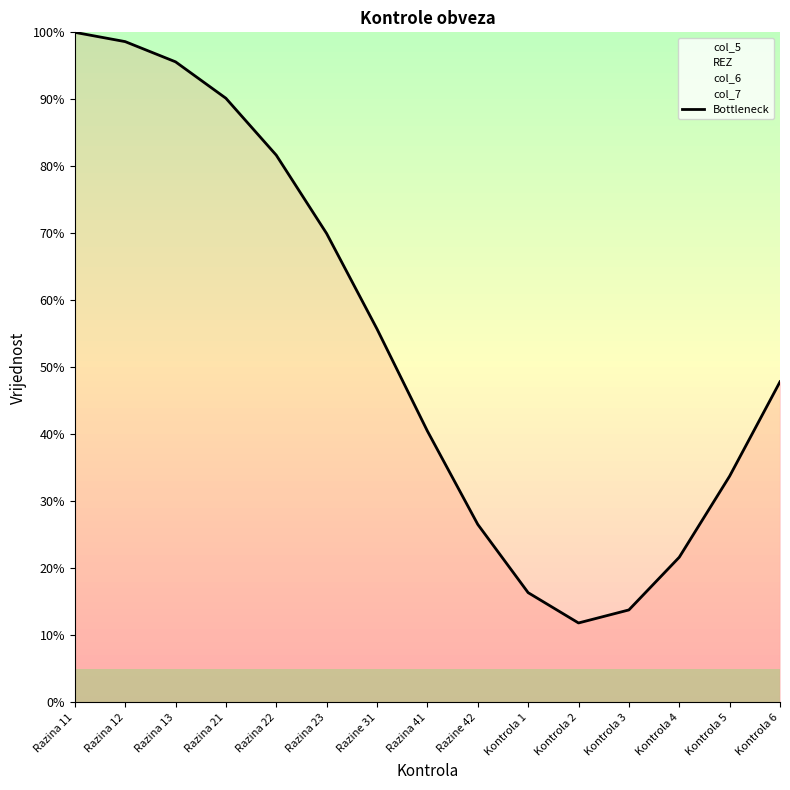

Which label corresponds to the smallest value in the chart?

Kontrola 2